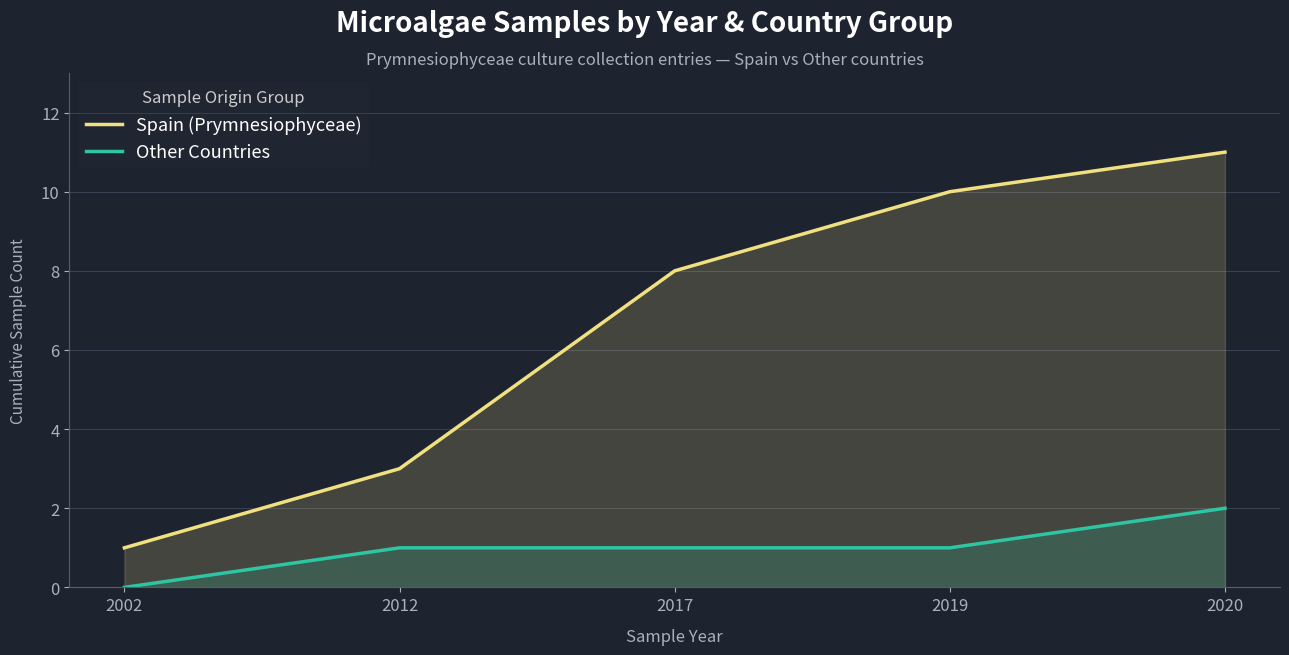

Rank the series at 2017 from lowest to highest value.

Other Countries, Spain (Prymnesiophyceae)